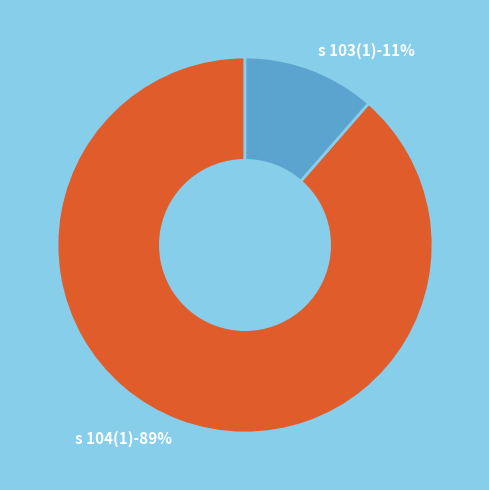

What percentage is the s 104(1) slice, to the nearest percent?

89%